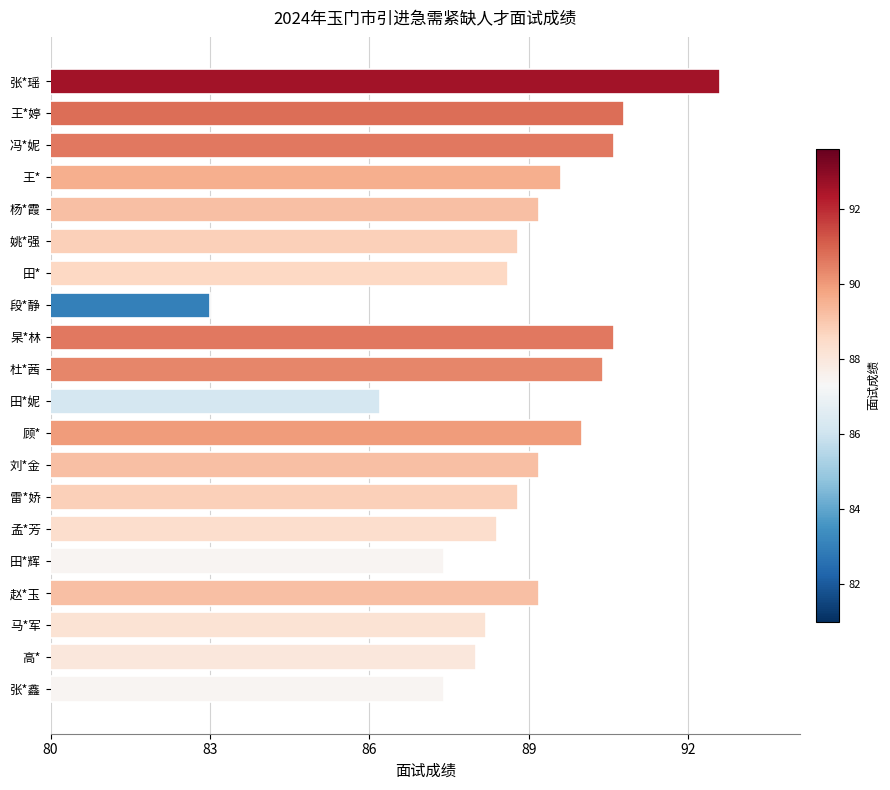

What is the change in value from 姚*强 to 王*婷?

+2.0